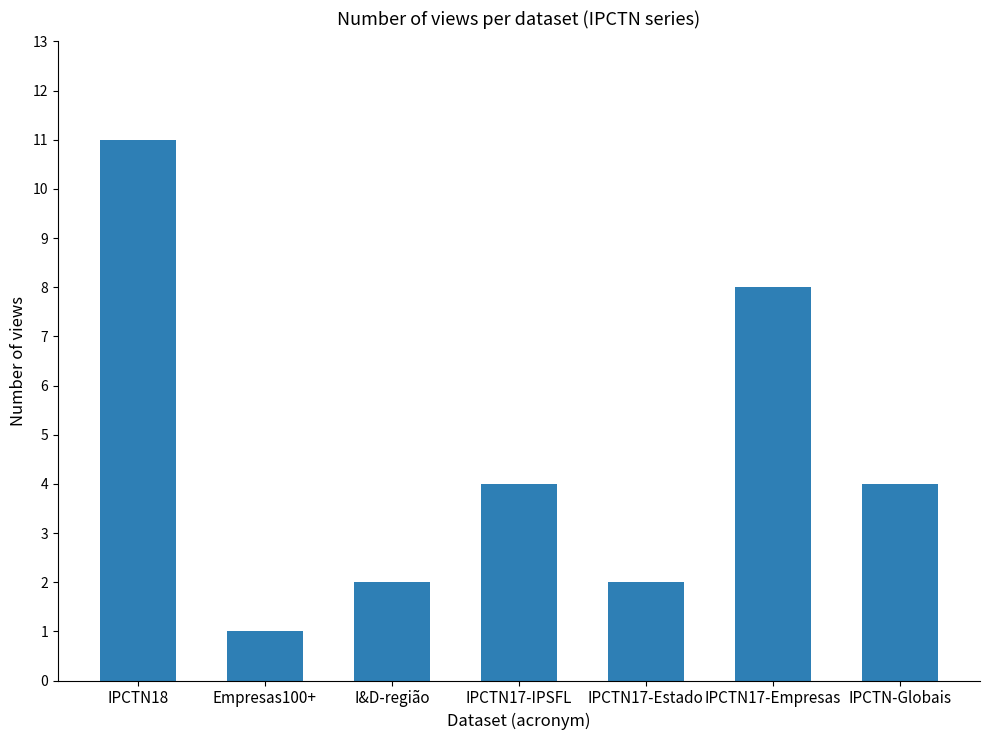

How many bars are there in total?

7